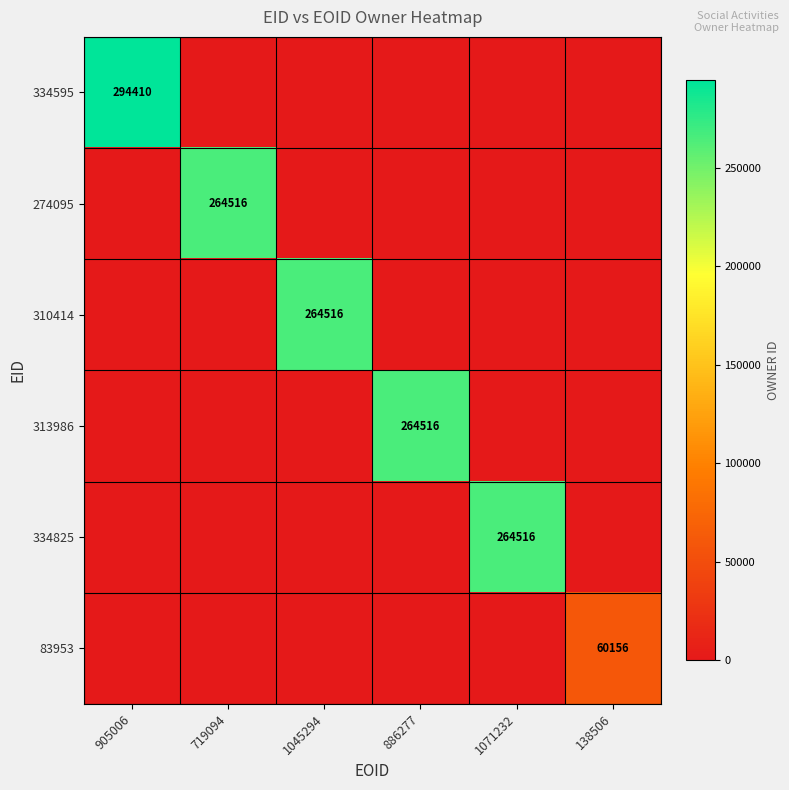

What is the difference between the highest and lowest values at 719094?

264516